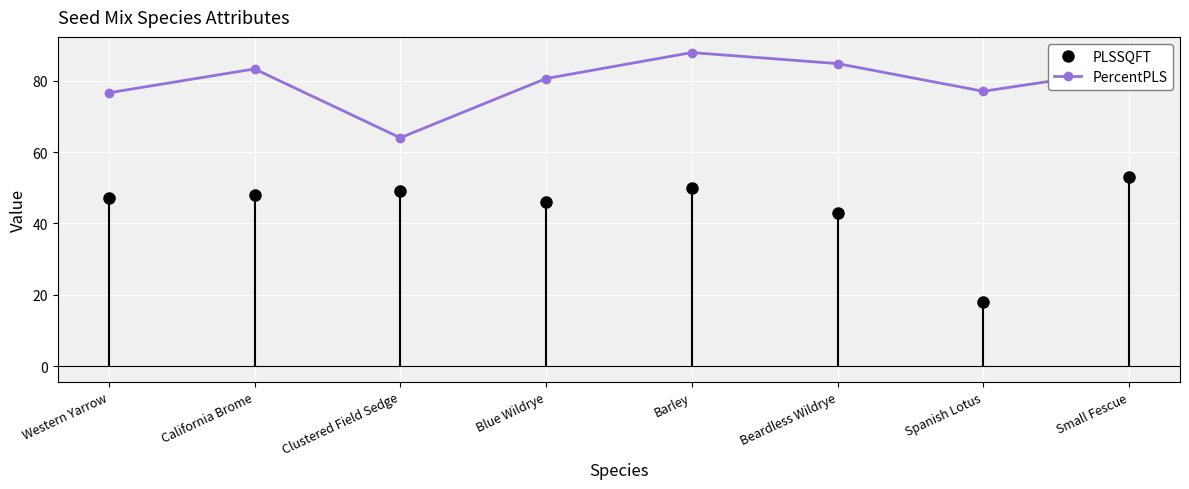

What is the label of the 6th point from the left?

Beardless Wildrye